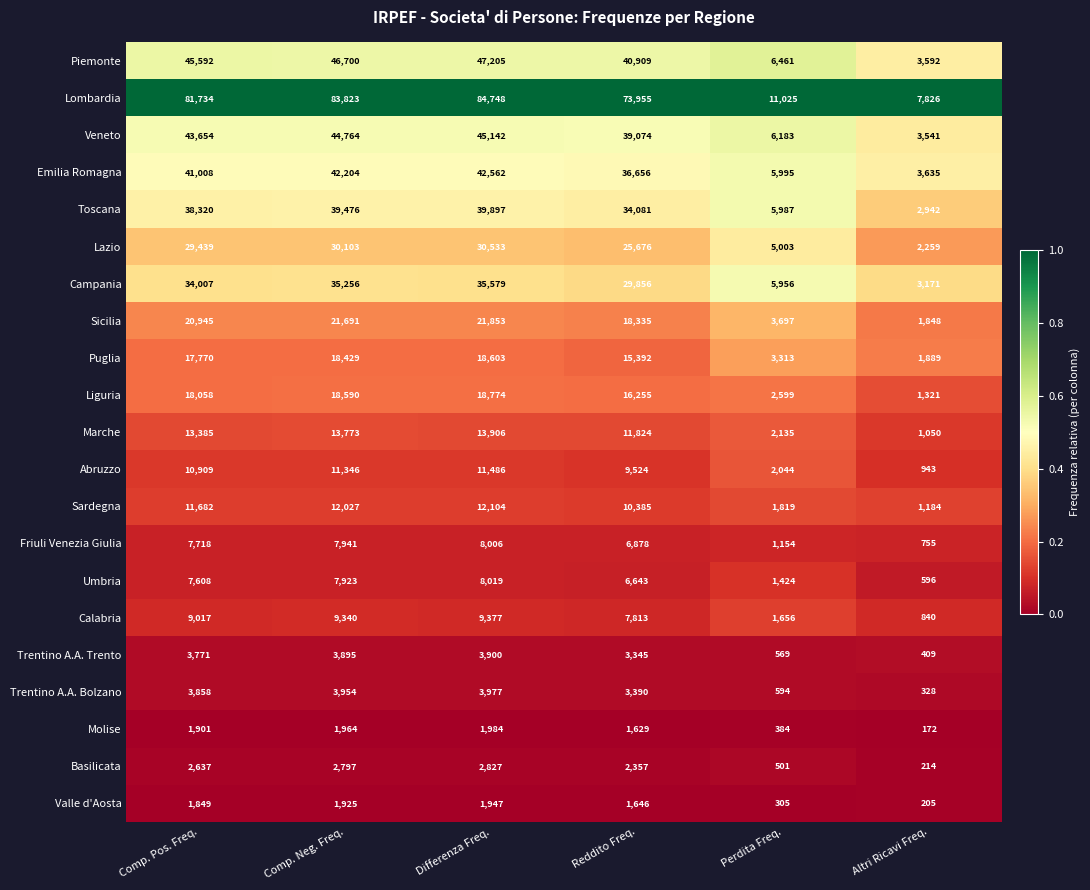

Rank the series at Perdita Freq. from lowest to highest value.

Valle d'Aosta, Molise, Basilicata, Trentino A.A. Trento, Trentino A.A. Bolzano, Friuli Venezia Giulia, Umbria, Calabria, Sardegna, Abruzzo, Marche, Liguria, Puglia, Sicilia, Lazio, Campania, Toscana, Emilia Romagna, Veneto, Piemonte, Lombardia